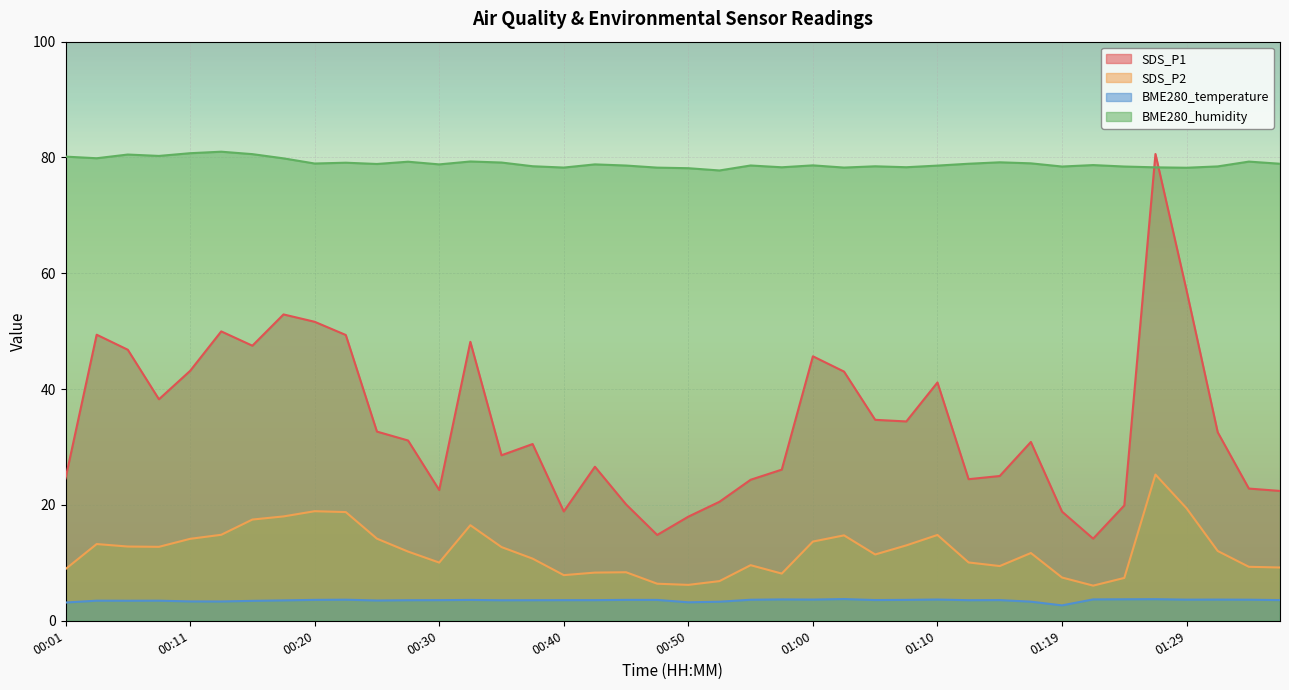

Which category has the highest value in the BME280_humidity series?

00:13